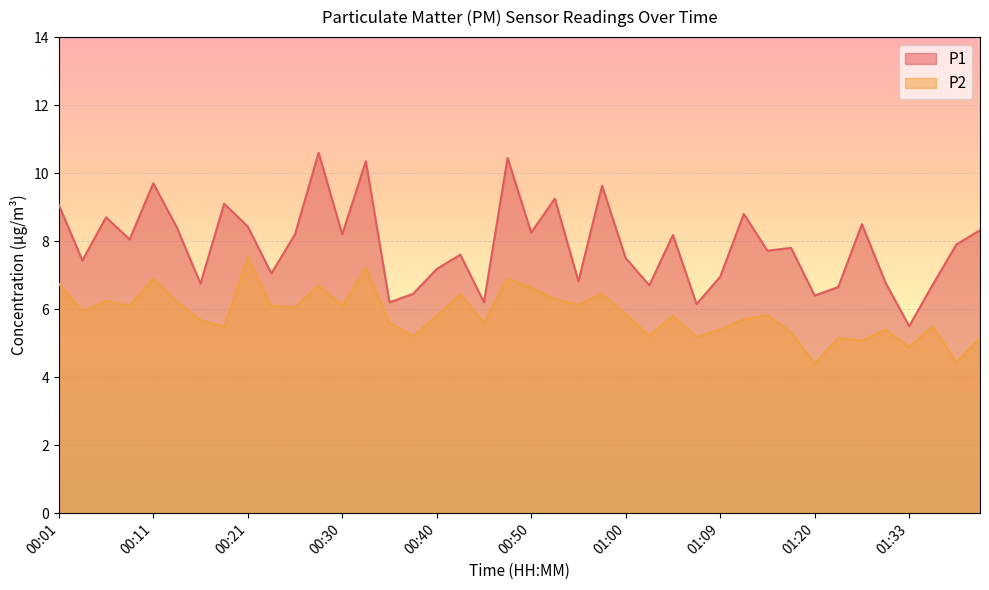

What is the spread (max minus min) of values at 00:40?

1.4